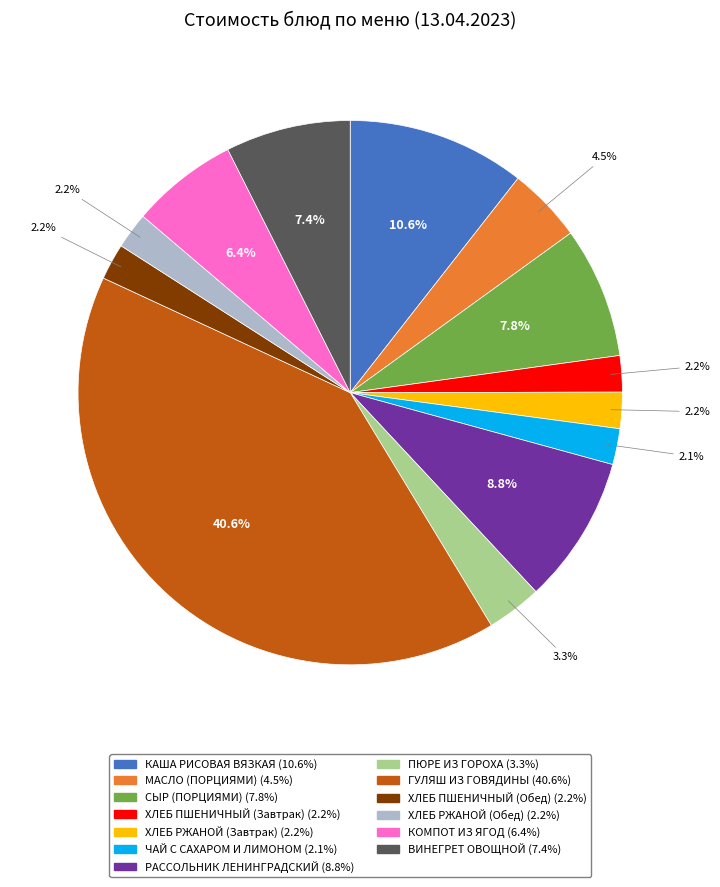

What is the total percentage of ВИНЕГРЕТ ОВОЩНОЙ and РАССОЛЬНИК ЛЕНИНГРАДСКИЙ?

16.2%